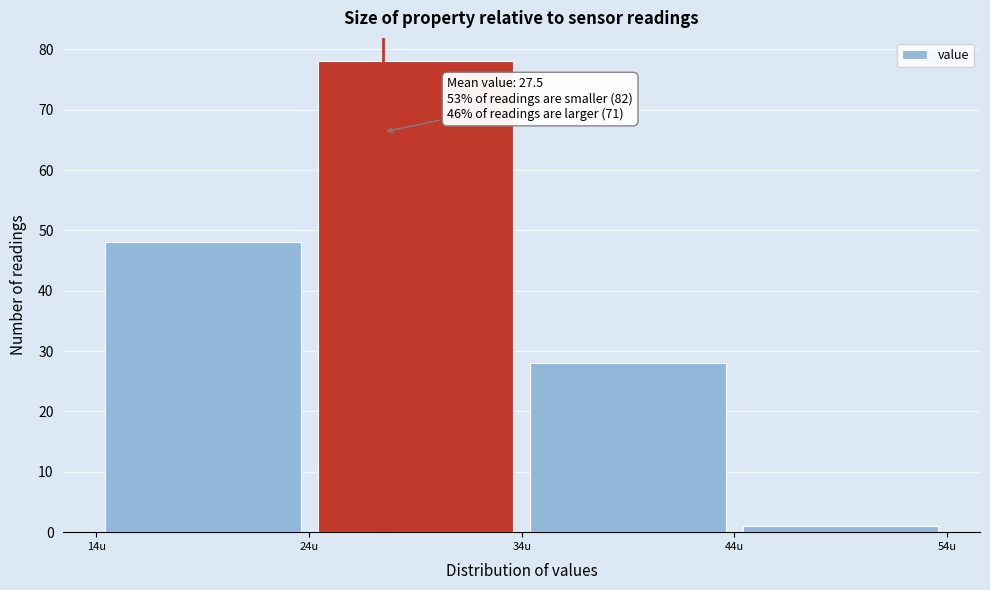

Over which range of the x-axis is the bar tallest?

24 to 34